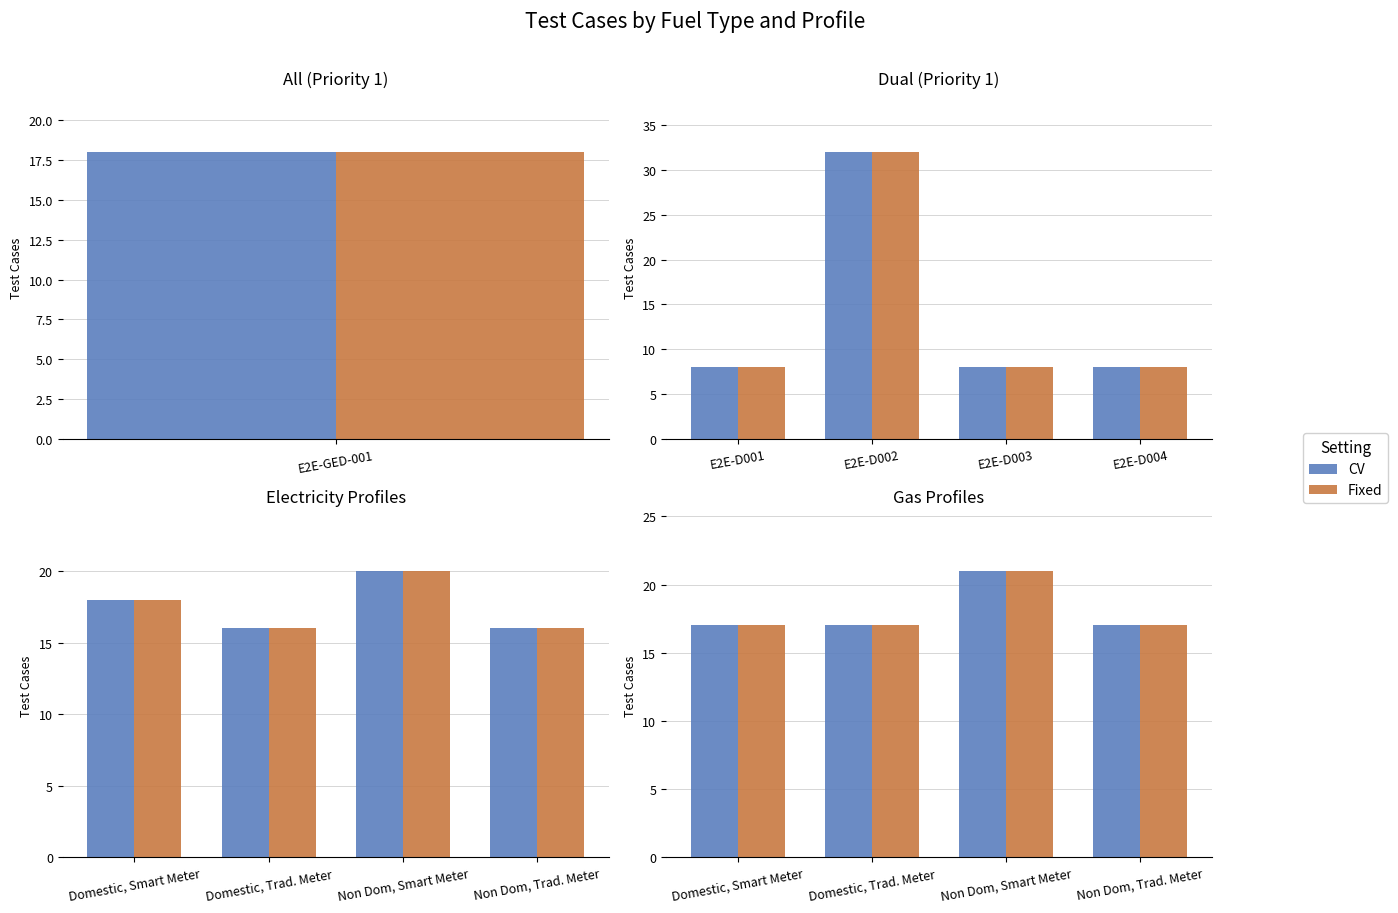

True or false: Fixed has a value of 30 at Domestic, Smart Meter.

False